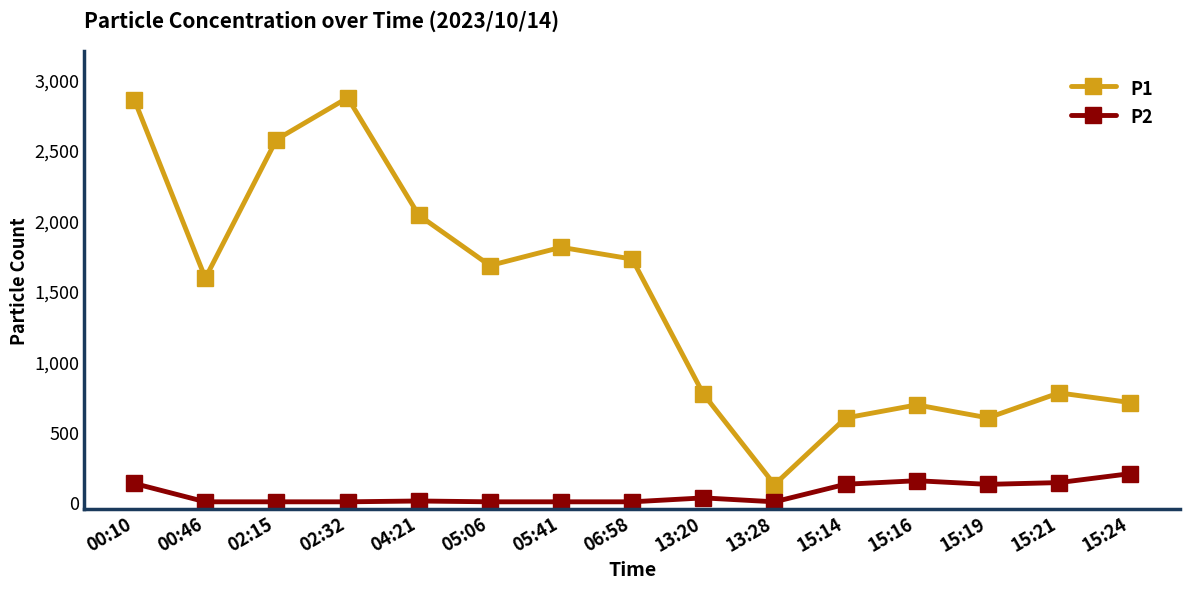

Is the value of P2 at 15:14 greater than the value of P1 at 02:15?

No